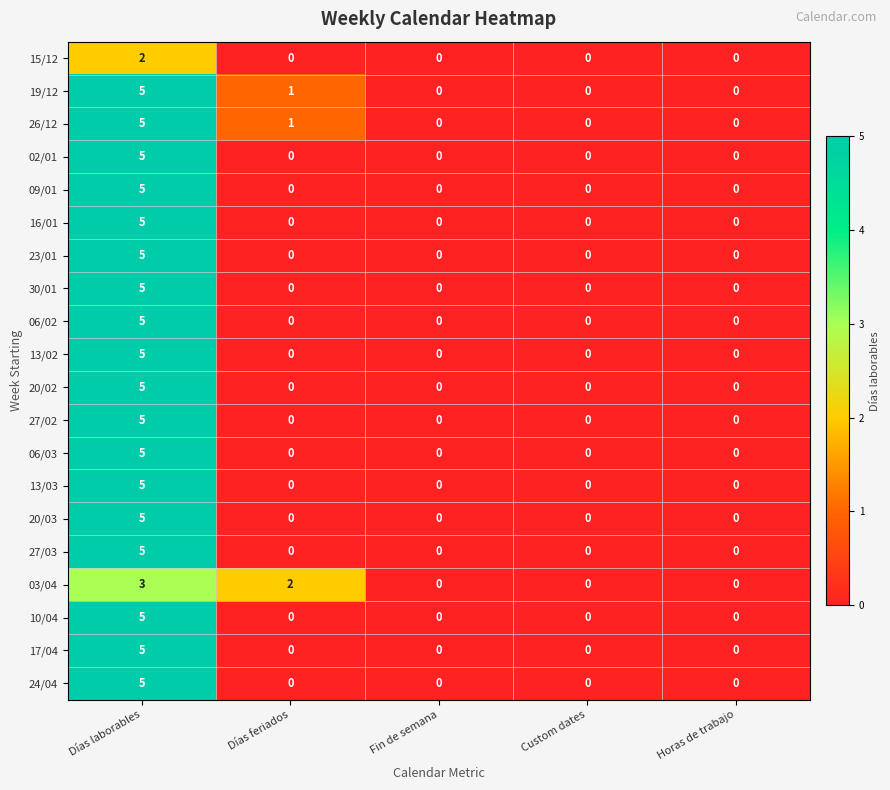

What is the spread (max minus min) of values at Días laborables?

3